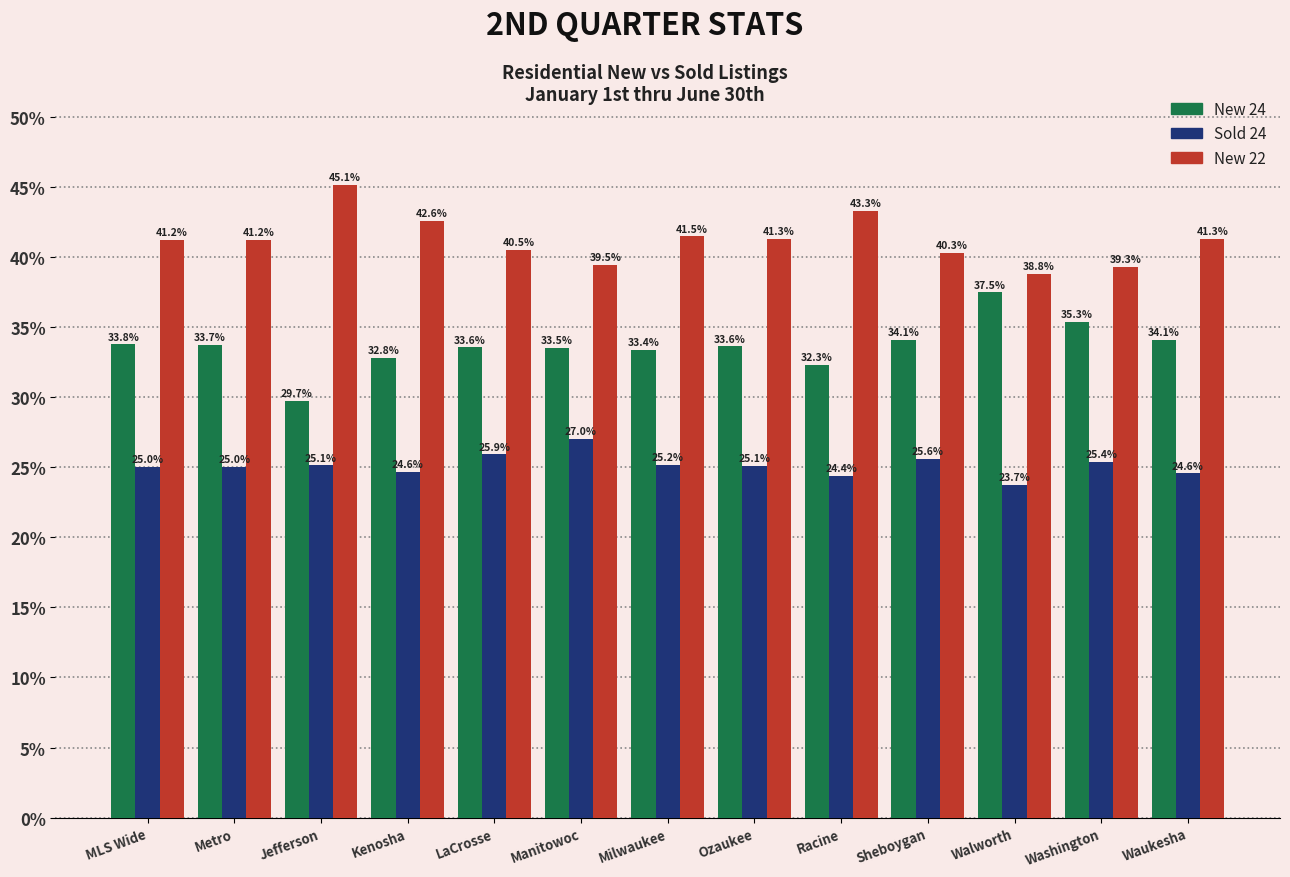

Reading left to right, list all the values displayed in this chart.

New 24: 33.8	33.7	29.7	32.8	33.6	33.5	33.4	33.6	32.3	34.1	37.5	35.3	34.1
Sold 24: 25.0	25.0	25.1	24.6	25.9	27.0	25.2	25.1	24.4	25.6	23.7	25.4	24.6
New 22: 41.2	41.2	45.1	42.6	40.5	39.5	41.5	41.3	43.3	40.3	38.8	39.3	41.3